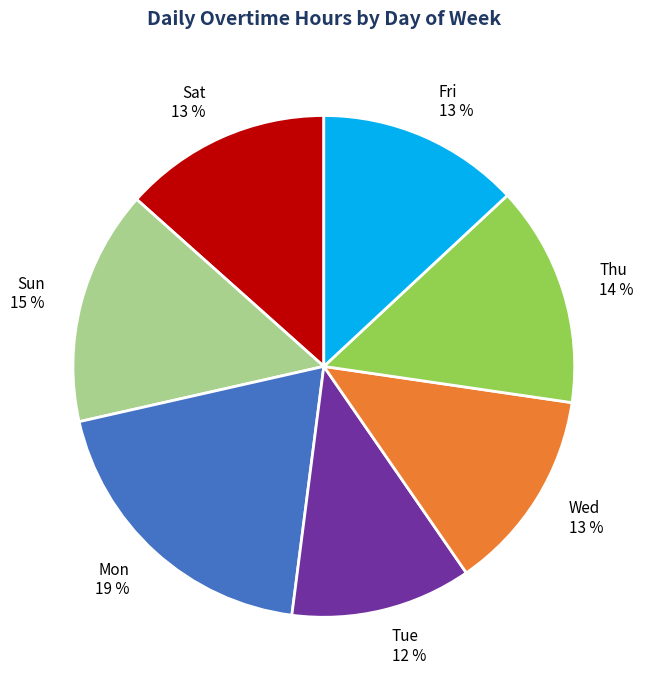

Count the number of slices in the pie.

7